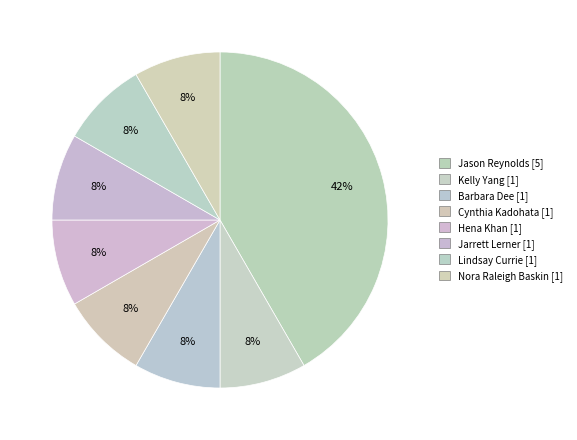

Which slice is the smallest?

Nora Raleigh Baskin